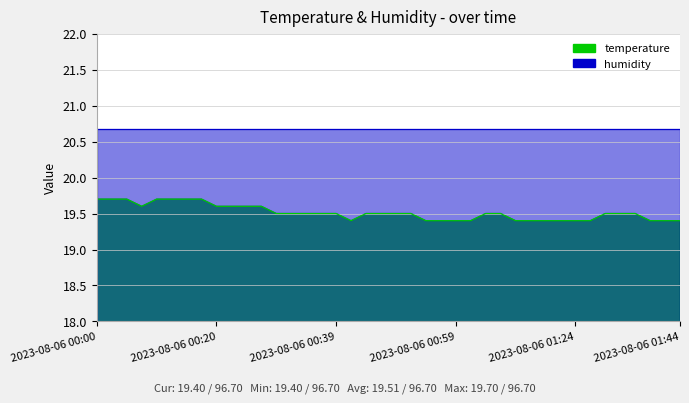

What is the minimum value shown in the chart?

19.4